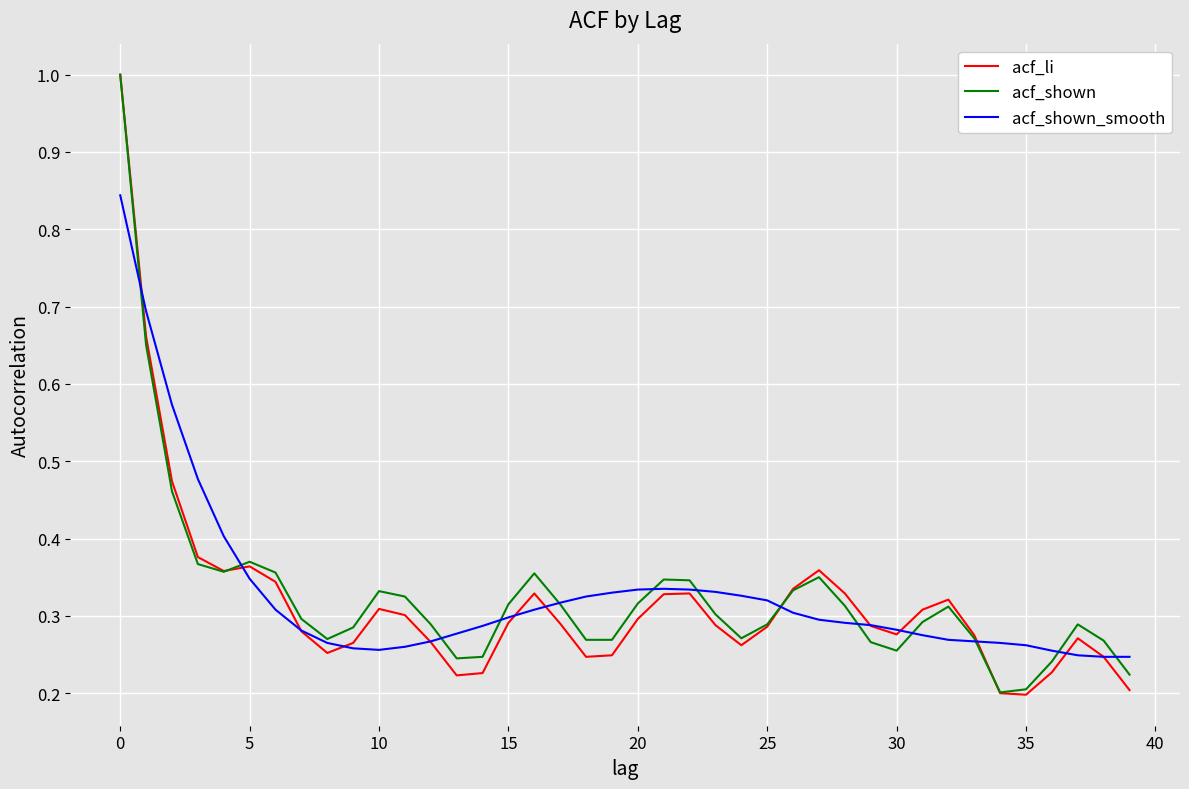

Which series has the largest range (max minus min)?

acf_li